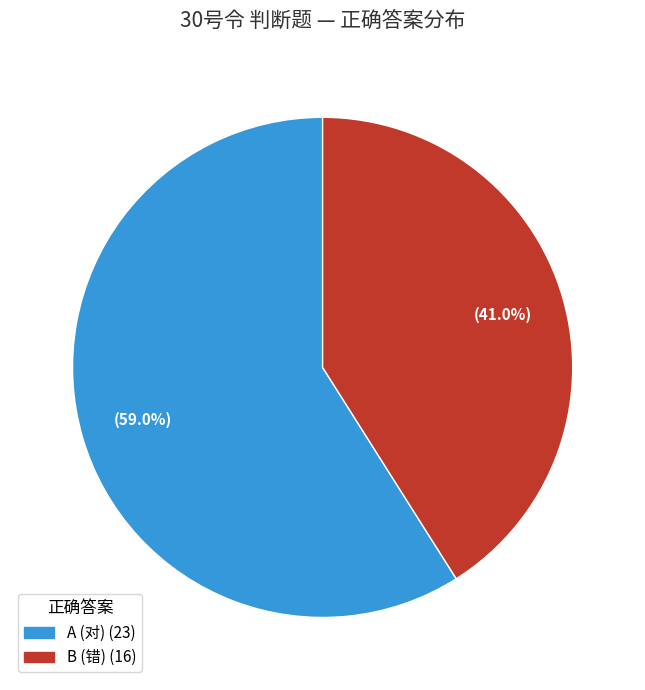

True or false: B (错) accounts for 26% of the total.

False